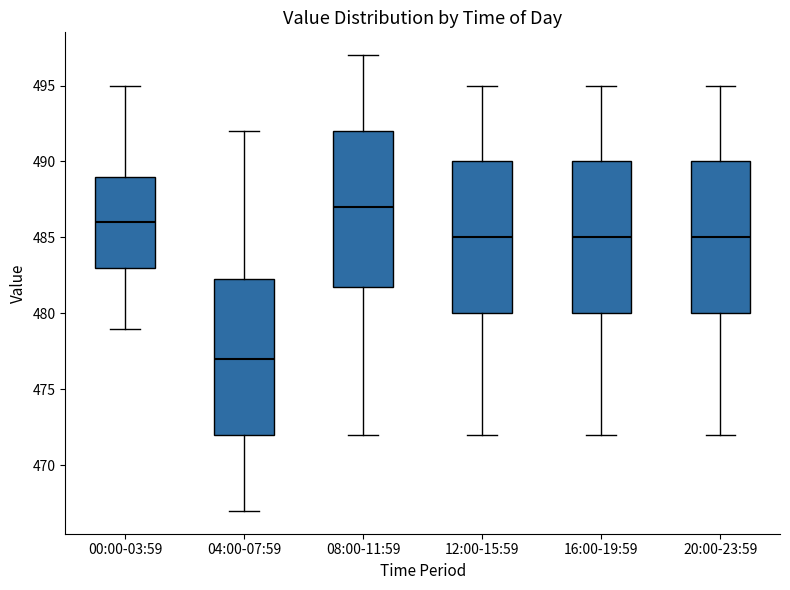

Reading left to right, read every box against the y-axis: the position of its median line, the range the box covers, and the ends of its whiskers. The values are not printed on the chart, so give them approximately, as read against the axis.

00:00-03:59: median 486.0, box 483.0 to 489.0, whiskers 479.0 to 495.0
04:00-07:59: median 477.0, box 472.0 to 482.5, whiskers 467.0 to 492.0
08:00-11:59: median 487.0, box 482.0 to 492.0, whiskers 472.0 to 497.0
12:00-15:59: median 485.0, box 480.0 to 490.0, whiskers 472.0 to 495.0
16:00-19:59: median 485.0, box 480.0 to 490.0, whiskers 472.0 to 495.0
20:00-23:59: median 485.0, box 480.0 to 490.0, whiskers 472.0 to 495.0